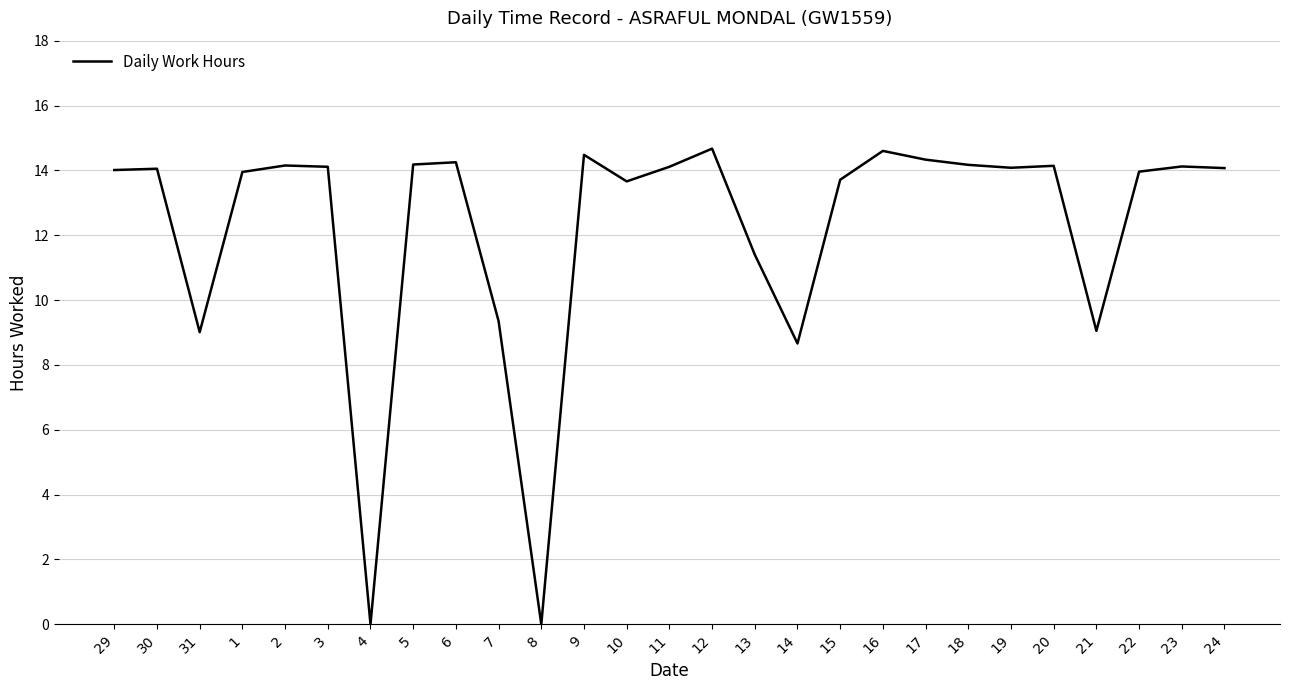

What is the difference between the maximum and minimum values?

14.7